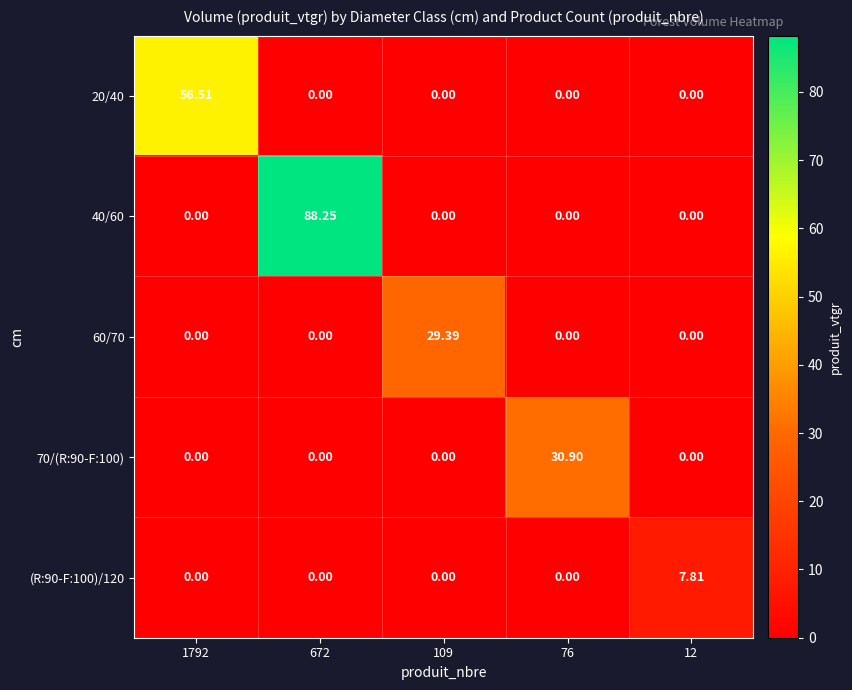

Between 109 and 12, which series saw the biggest shift?

60/70